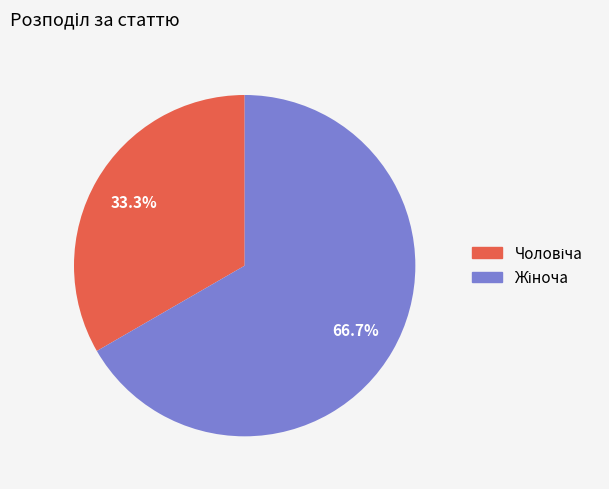

Is there a majority slice in this chart?

Yes